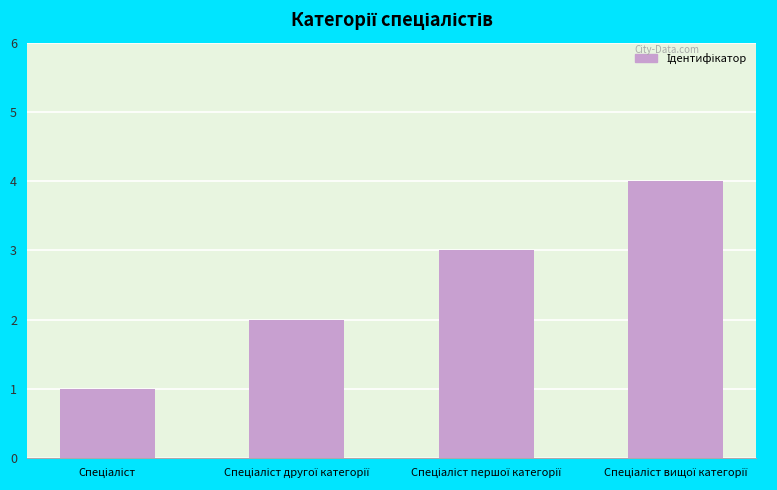

What is the maximum value shown in the chart?

4